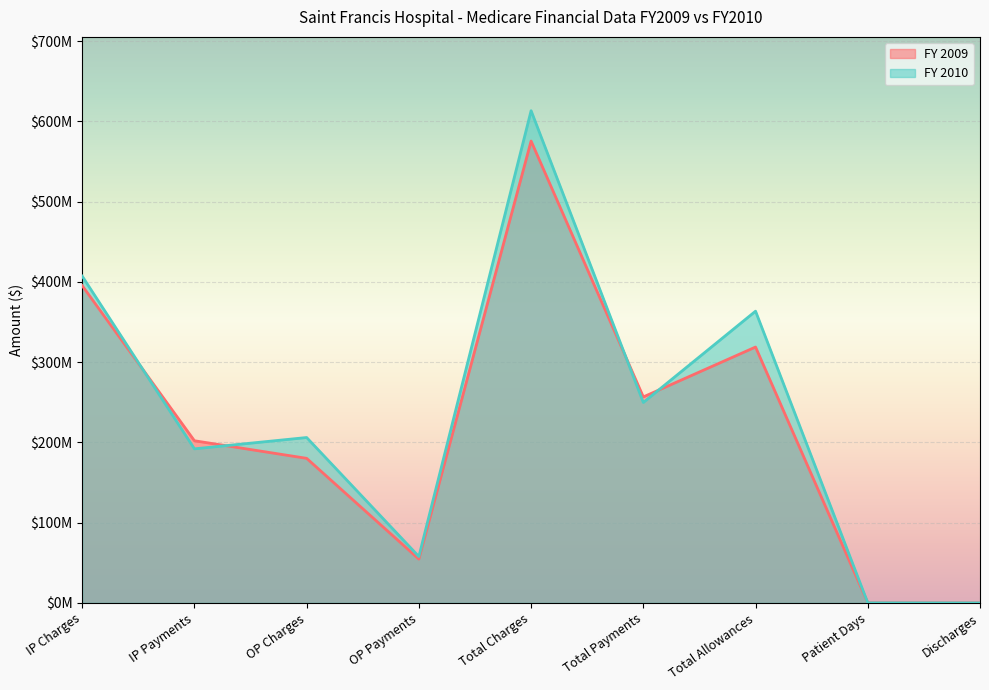

At which category does FY 2010 reach its first local peak?

OP Charges